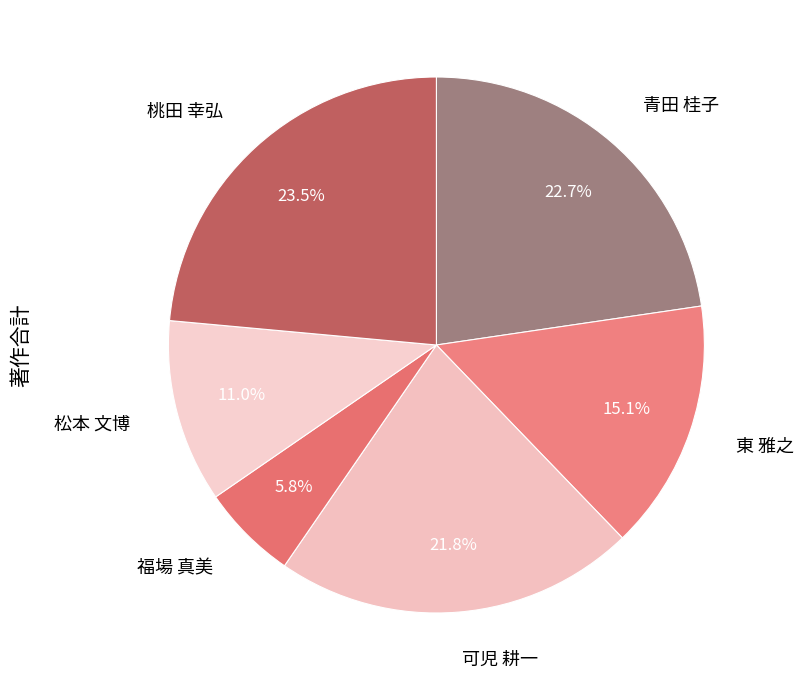

Between 松本 文博 and 東 雅之, which is larger?

東 雅之